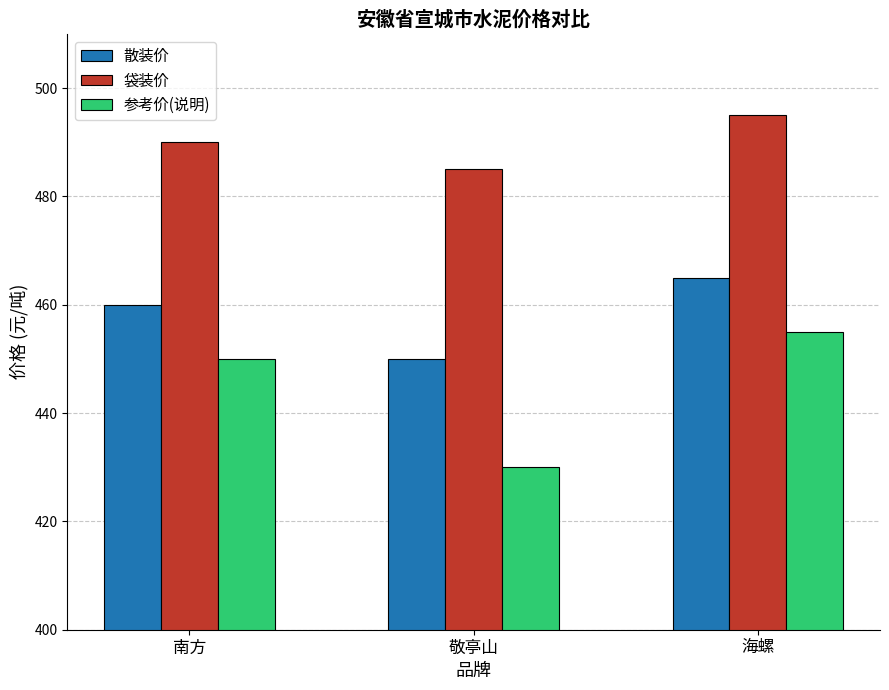

What is the minimum value for 散装价?

450